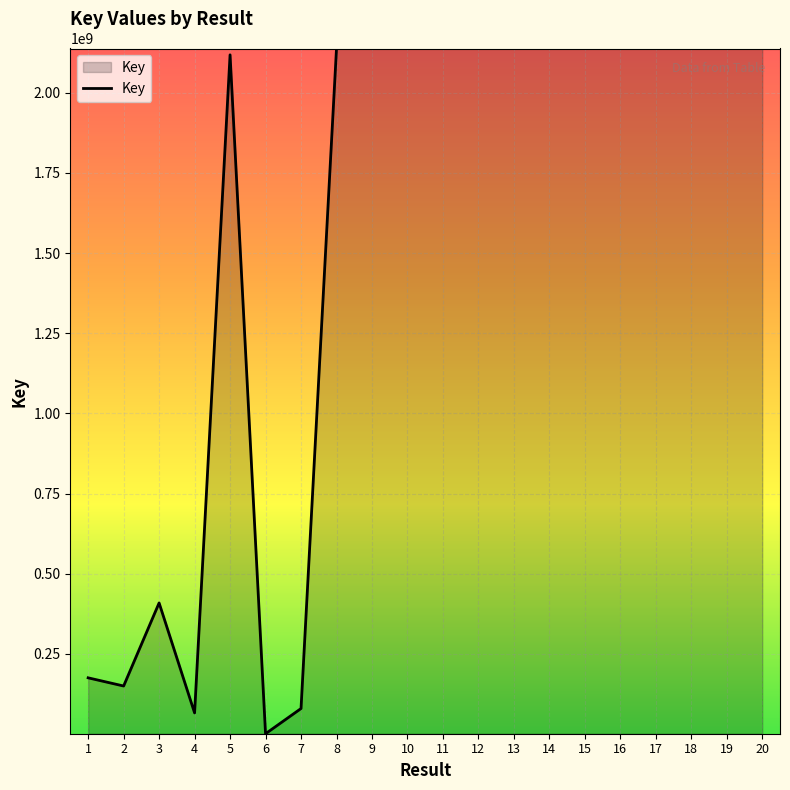

What is the sum of all values?

30789902873